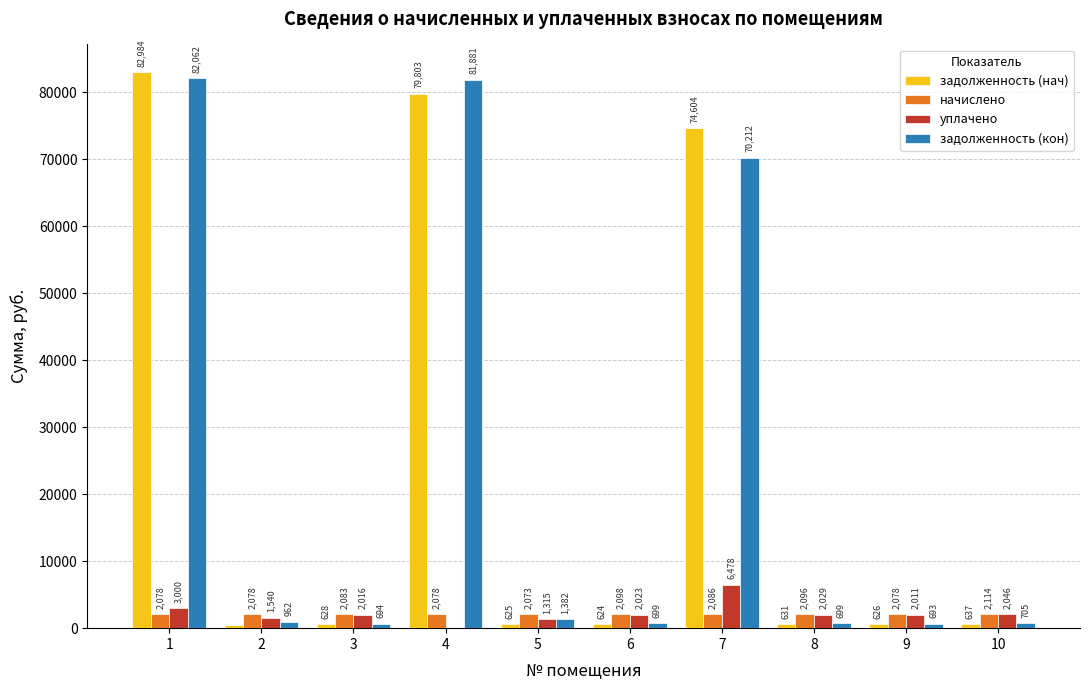

What is the difference between the начислено values at 5 and 9?

5.1